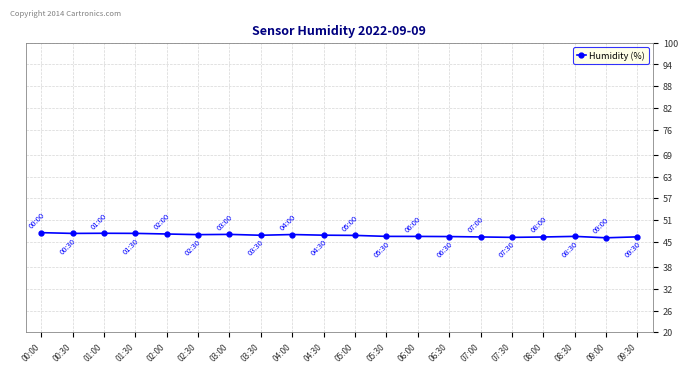

What is the sum of the values at 09:30 and 04:00?

93.4